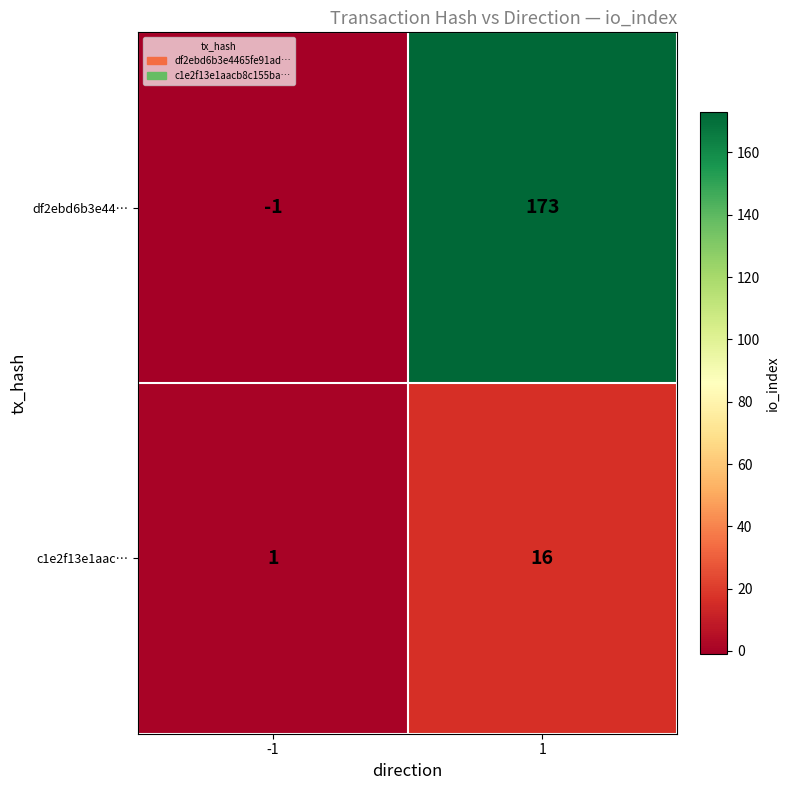

List the series in order of their overall mean, lowest first.

c1e2f13e1aac…, df2ebd6b3e44…